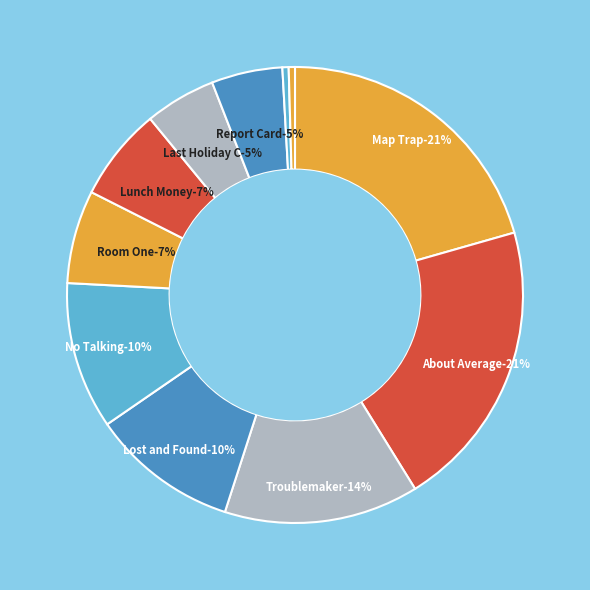

Rank the categories by value from lowest to highest.

School Story, Jacket, Report Card, Last Holiday Concert, Lunch Money, Room One, No Talking, Lost and Found, Troublemaker, About Average, Map Trap